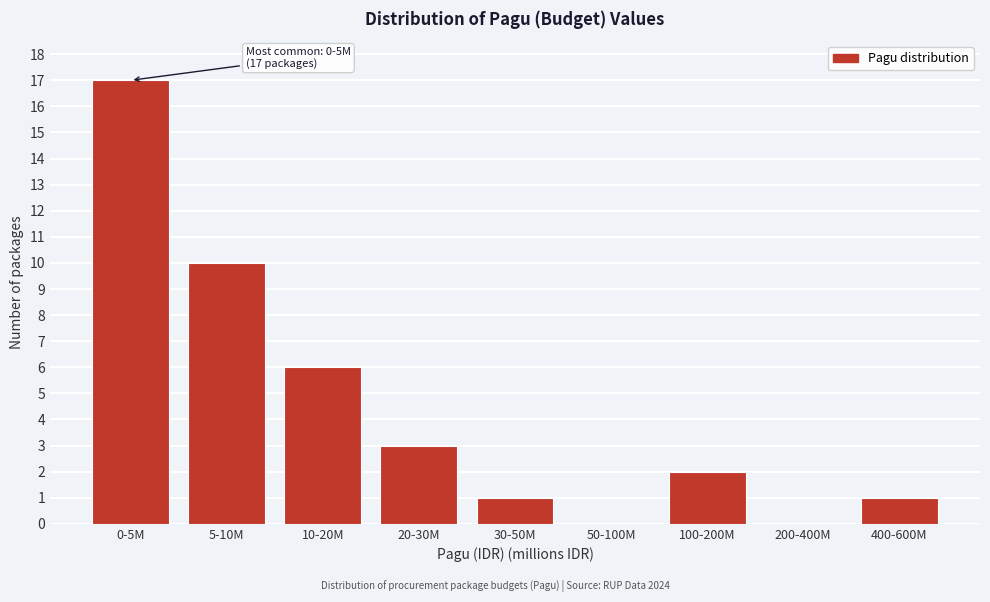

Reading left to right, extract all data points from this chart.

0-5M=17	5-10M=10	10-20M=6	20-30M=3	30-50M=1	50-100M=0	100-200M=2	200-400M=0	400-600M=1